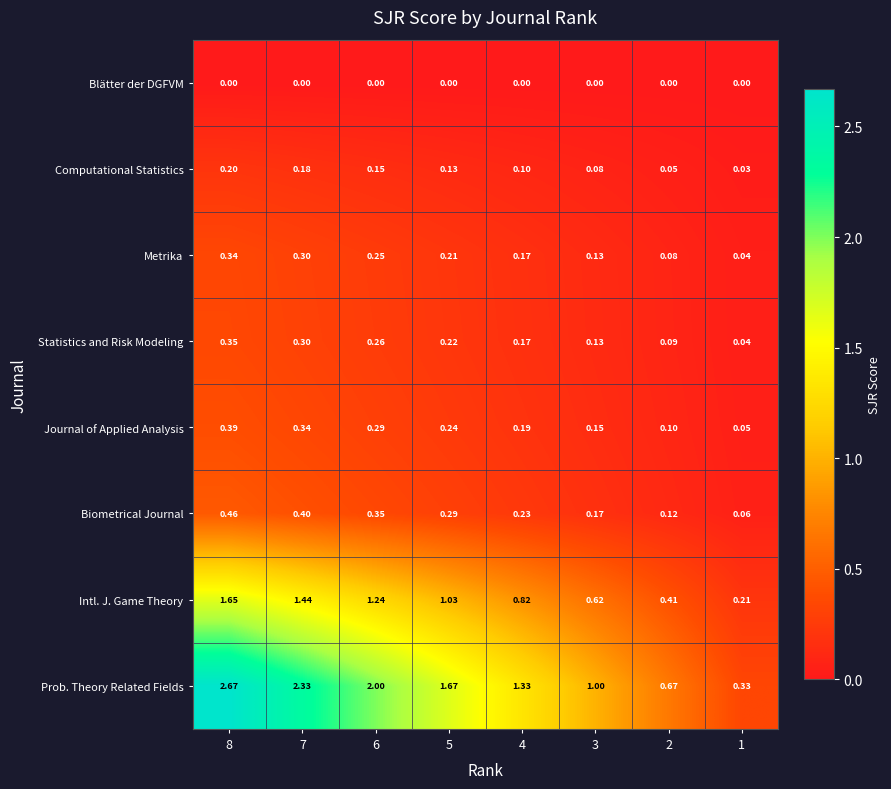

Rank the series by their maximum value, from lowest to highest.

Blätter der DGFVM, Computational Statistics, Metrika, Statistics and Risk Modeling, Journal of Applied Analysis, Biometrical Journal, Intl. J. Game Theory, Prob. Theory Related Fields